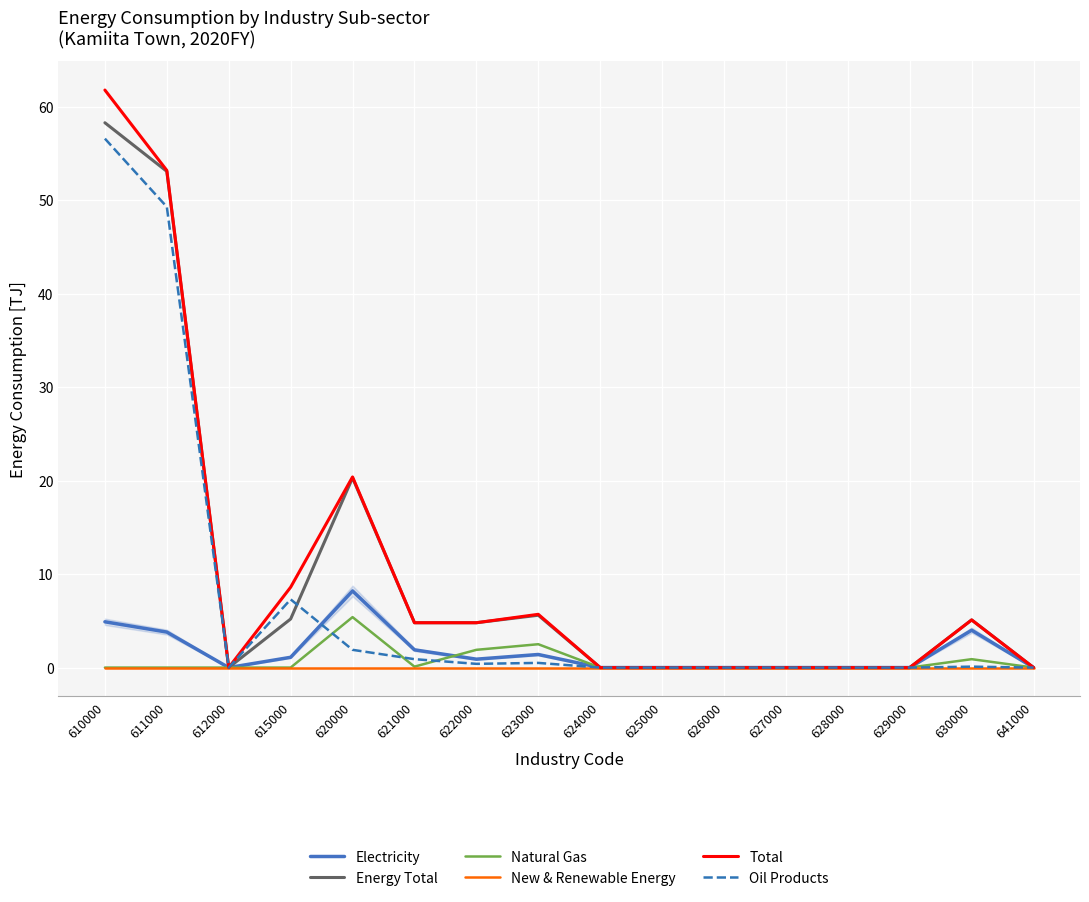

What is the sum of all Energy Total values?

157.2